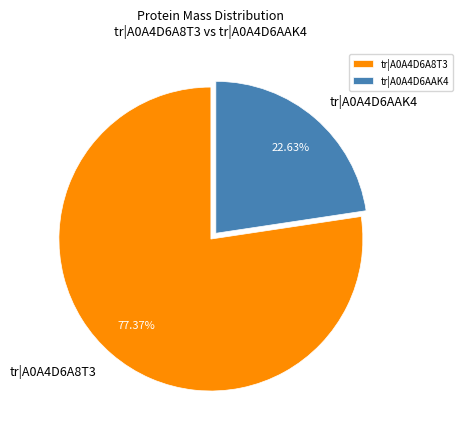

How much of the chart is everything except tr|A0A4D6AAK4?

77.4%